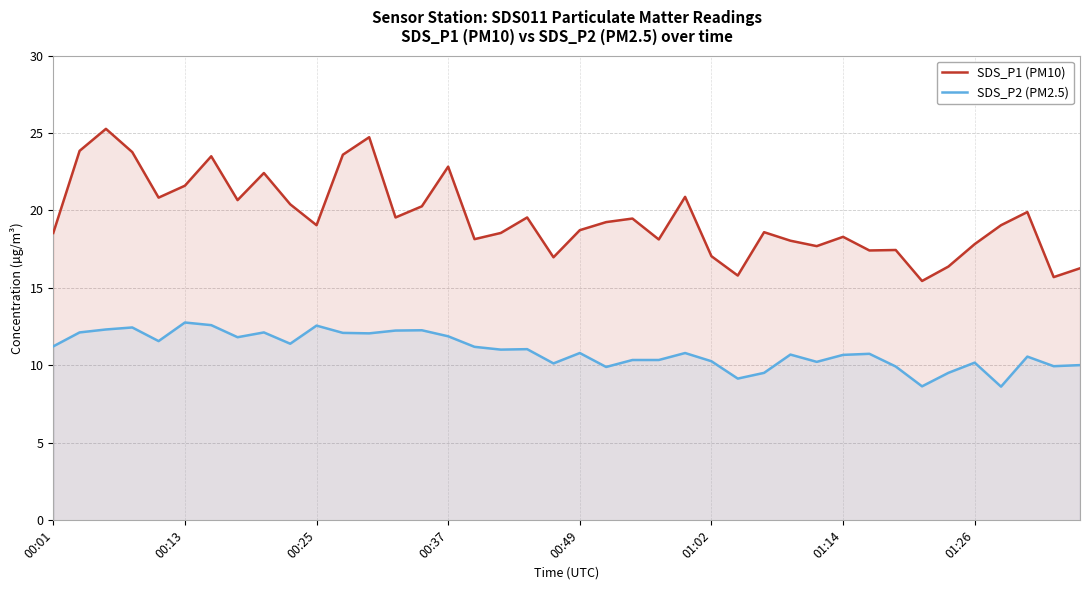

Rank the series by their maximum value, from lowest to highest.

SDS_P2 (PM2.5), SDS_P1 (PM10)